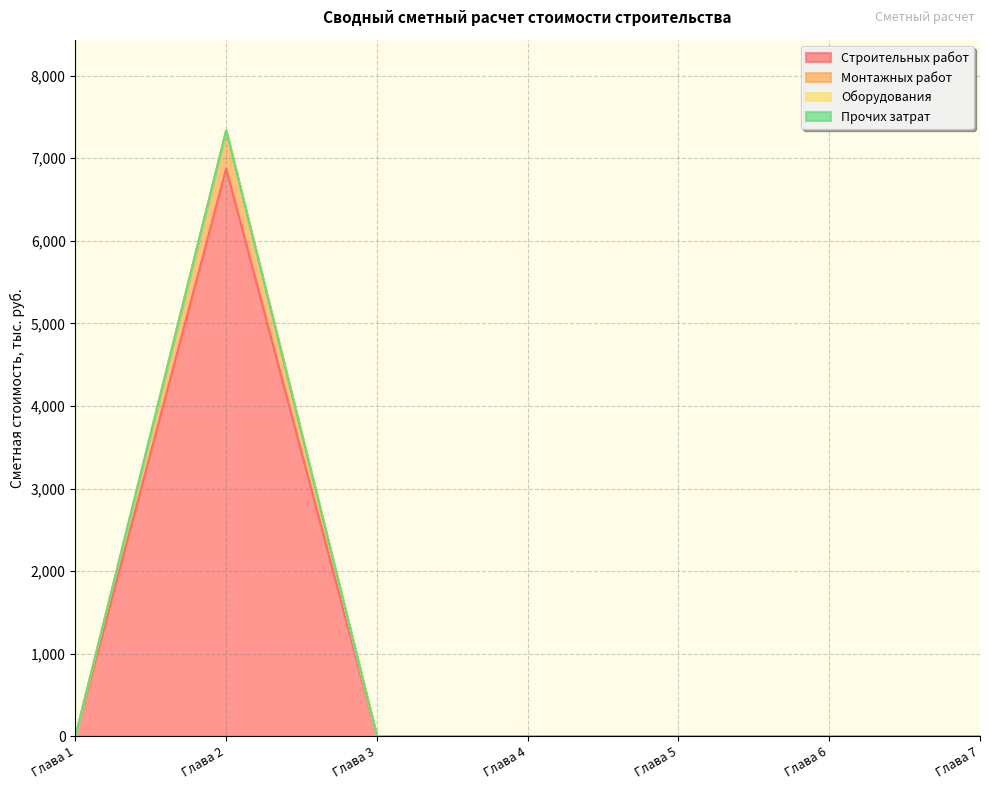

True or false: Строительных работ has a value of 2731.3 at Глава 4.

False